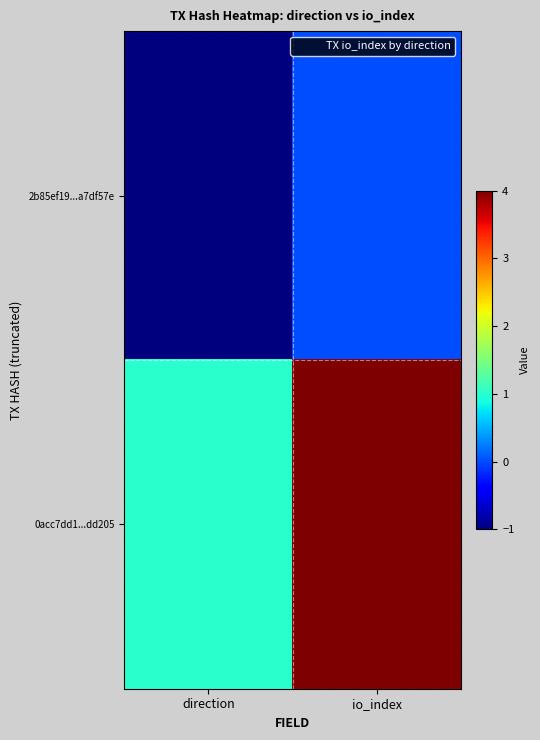

What is the smallest value displayed?

-1